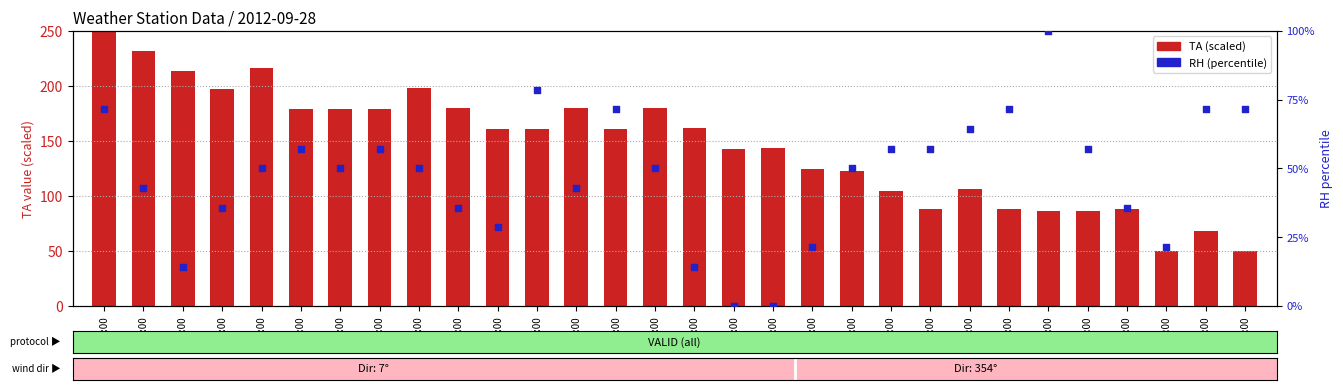

Which series reaches the maximum Y coordinate?

TA (scaled)